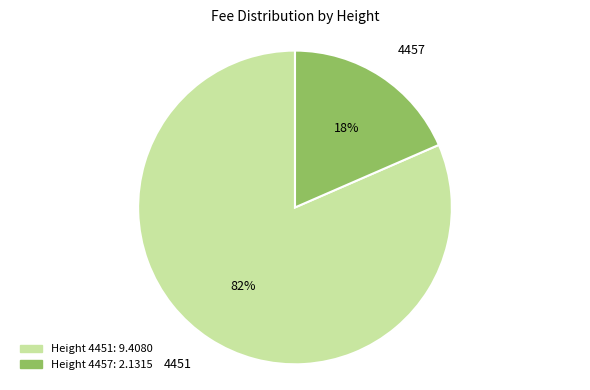

Between 4451 and 4457, which is larger?

4451